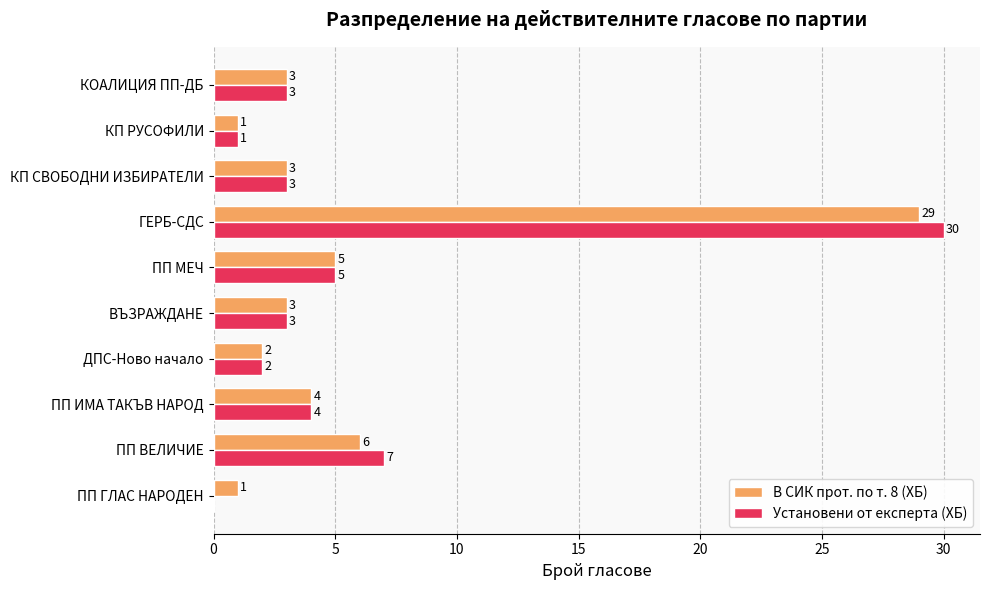

Between ПП ГЛАС НАРОДЕН and ПП ИМА ТАКЪВ НАРОД, which series saw the biggest shift?

Установени от експерта (ХБ)